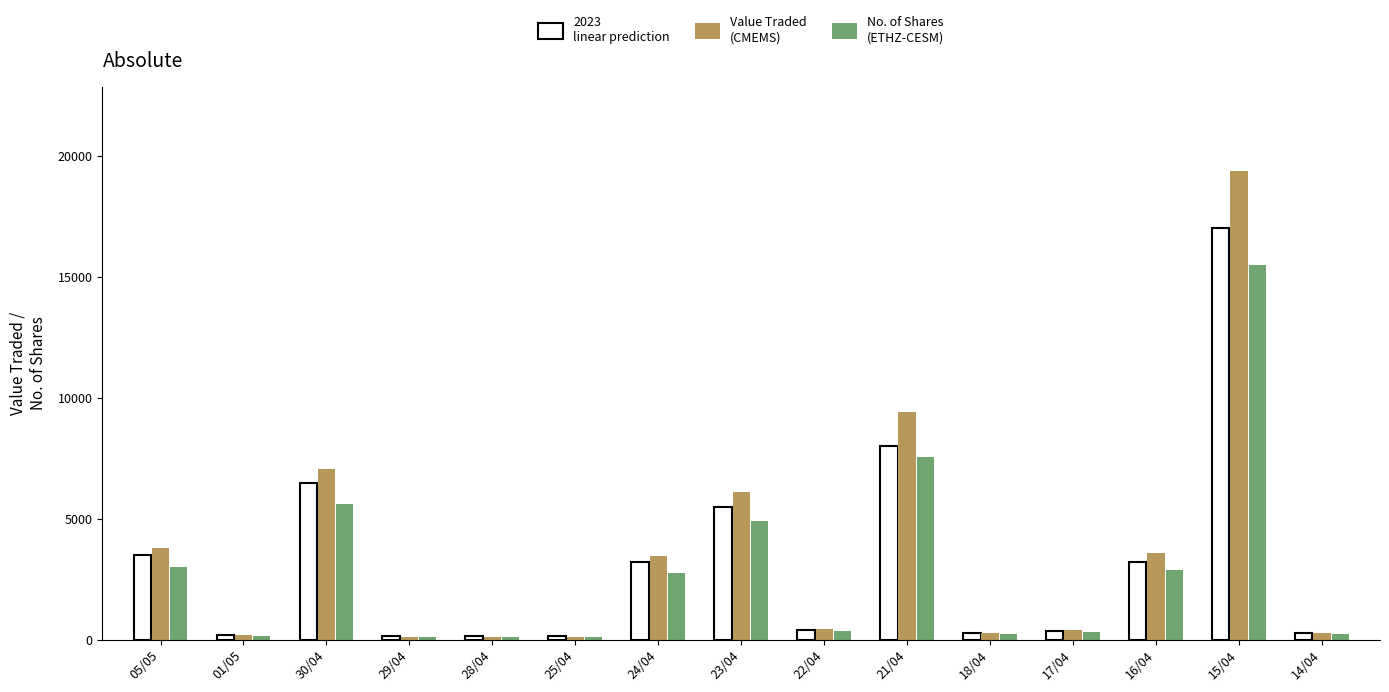

Which category has the lowest value in the Value Traded (CMEMS) series?

29/04